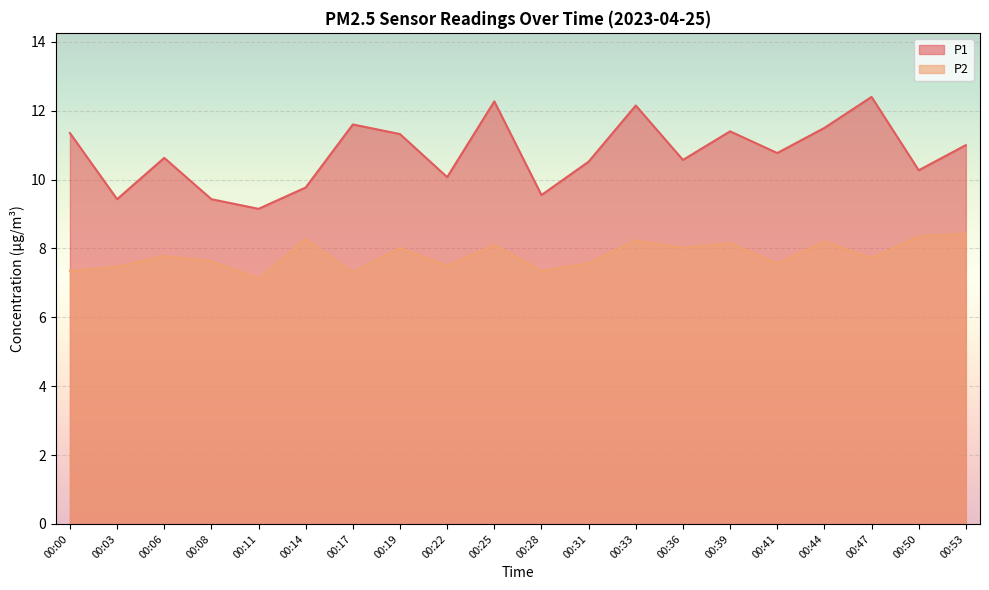

The value of P2 at 00:17 is 13.0. True or false?

False